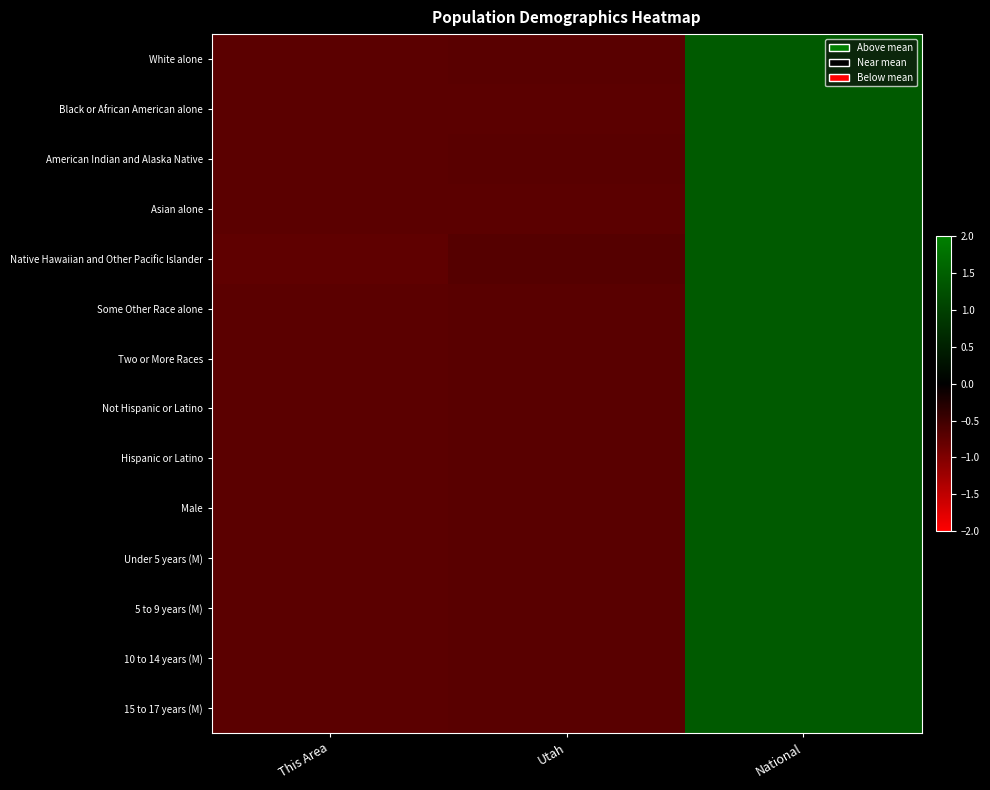

Reading left to right, list all the values displayed in this chart.

White alone: This Area=-0.7	Utah=-0.7	National=1.4
Black or African American alone: This Area=-0.7	Utah=-0.7	National=1.4
American Indian and Alaska Native: This Area=-0.7	Utah=-0.7	National=1.4
Asian alone: This Area=-0.7	Utah=-0.7	National=1.4
Native Hawaiian and Other Pacific Islander: This Area=-0.7	Utah=-0.7	National=1.4
Some Other Race alone: This Area=-0.7	Utah=-0.7	National=1.4
Two or More Races: This Area=-0.7	Utah=-0.7	National=1.4
Not Hispanic or Latino: This Area=-0.7	Utah=-0.7	National=1.4
Hispanic or Latino: This Area=-0.7	Utah=-0.7	National=1.4
Male: This Area=-0.7	Utah=-0.7	National=1.4
Under 5 years (M): This Area=-0.7	Utah=-0.7	National=1.4
5 to 9 years (M): This Area=-0.7	Utah=-0.7	National=1.4
10 to 14 years (M): This Area=-0.7	Utah=-0.7	National=1.4
15 to 17 years (M): This Area=-0.7	Utah=-0.7	National=1.4